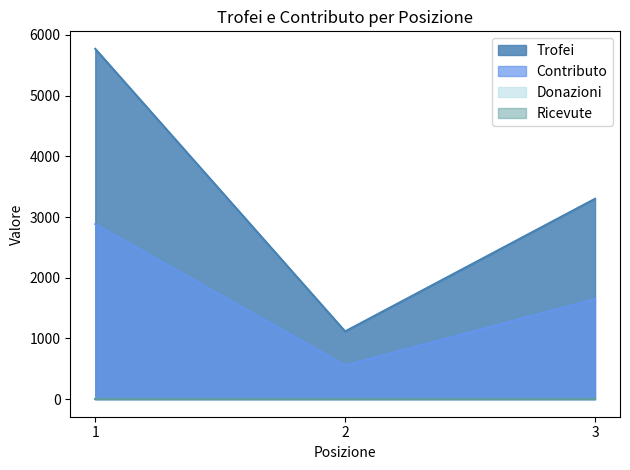

What is the value of the Trofei point at the 1st from the left?

5771